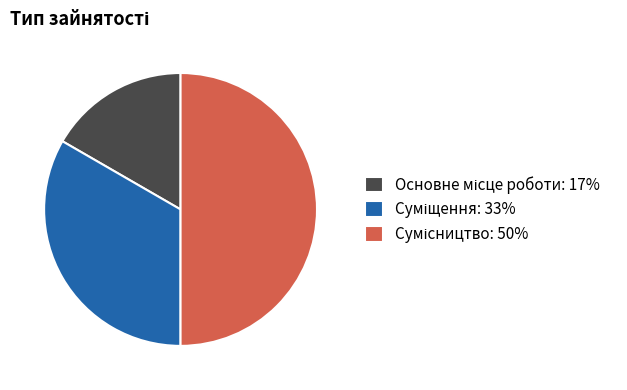

How many segments does this pie chart have?

3